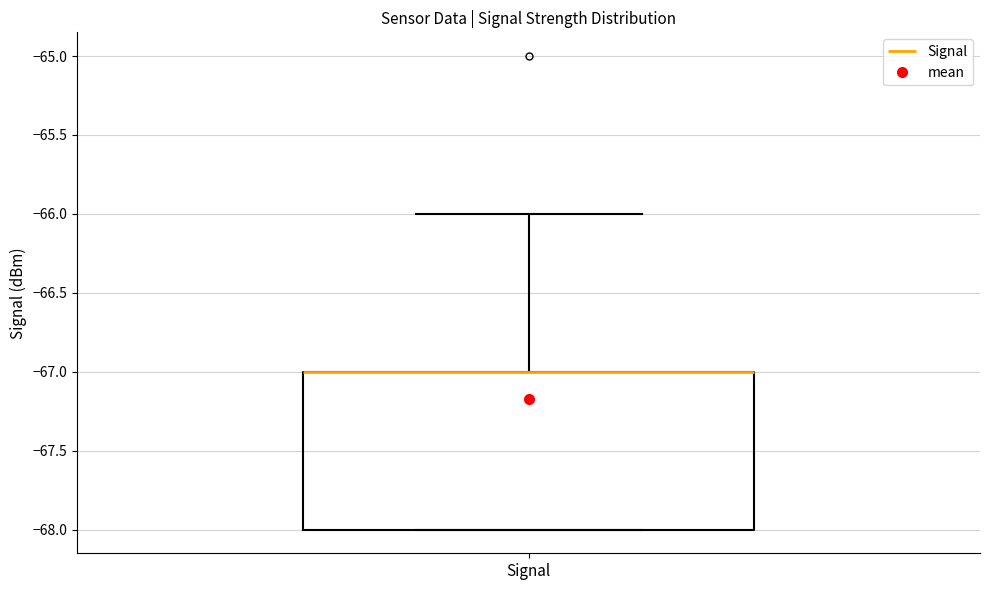

Transcribe this box plot: give where the median line is, the range the box spans, and where the two whiskers end, as read against the y-axis. The values are not printed on the chart, so give them approximately, as read against the axis.

median -67 (drawn on the box's upper edge), box -68 to -67, whiskers -68 to -66